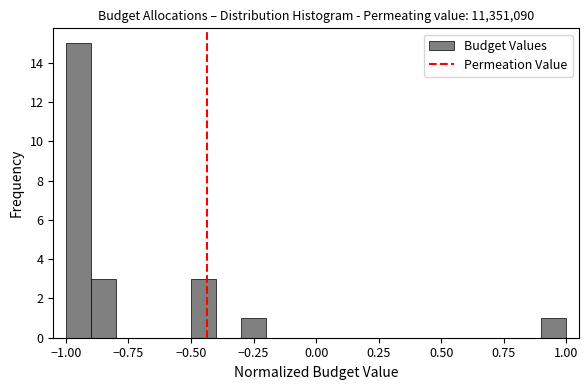

Read against the x-axis, roughly where is the centre of the tallest bar?

-0.95